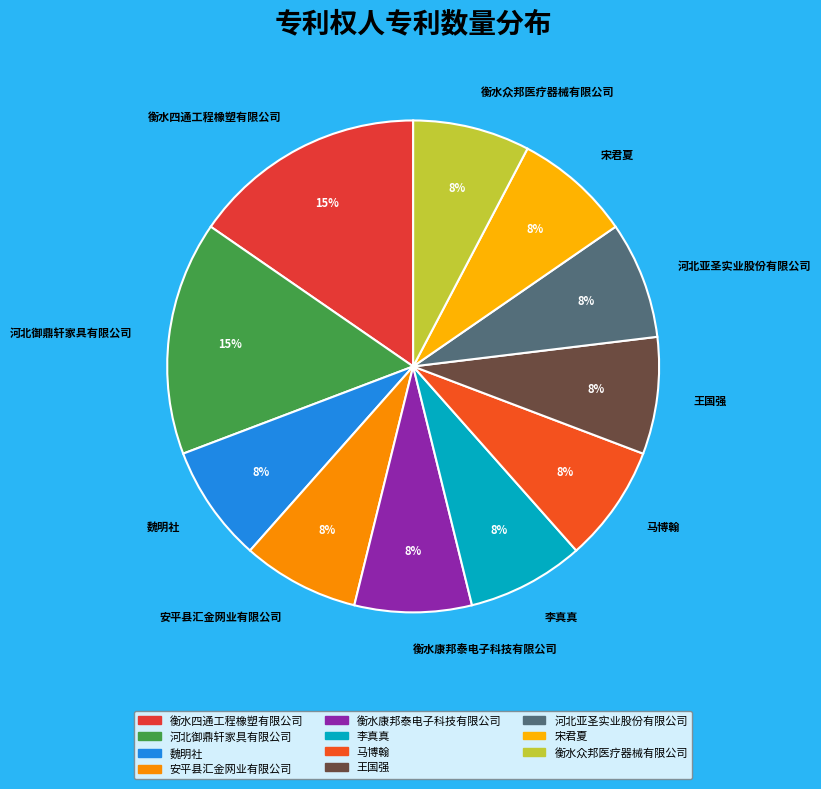

Combined, do 衡水四通工程橡塑有限公司 and 宋君夏 account for over 50%?

No